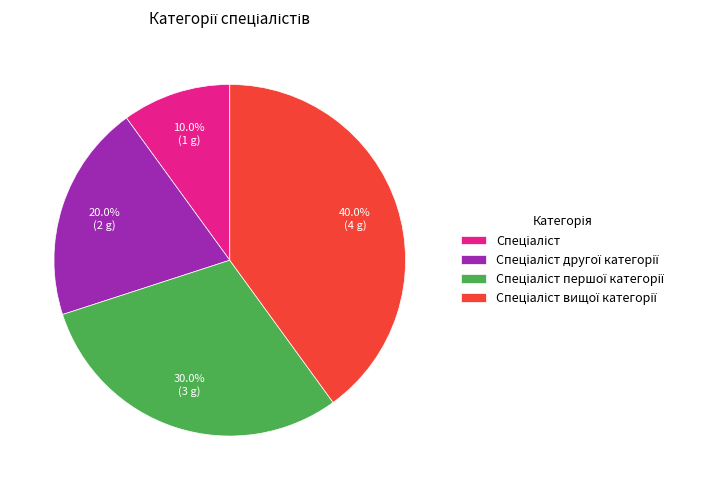

How many slices are in this pie chart?

4